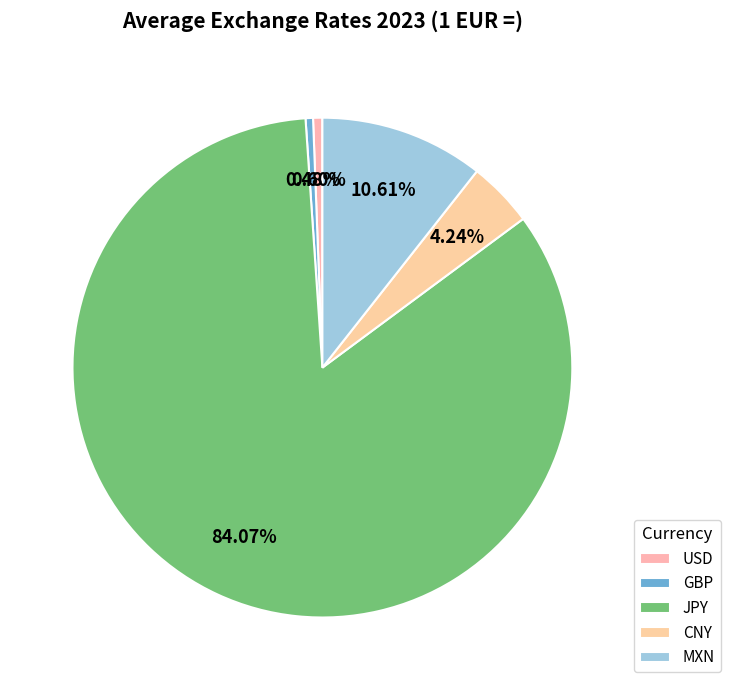

What percentage is the CNY slice, to the nearest percent?

4%